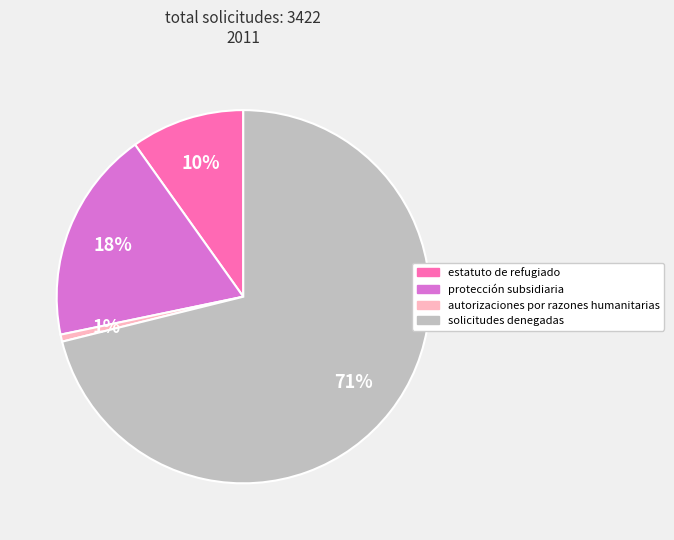

Is the sum of protección subsidiaria and autorizaciones por razones humanitarias greater than half?

No